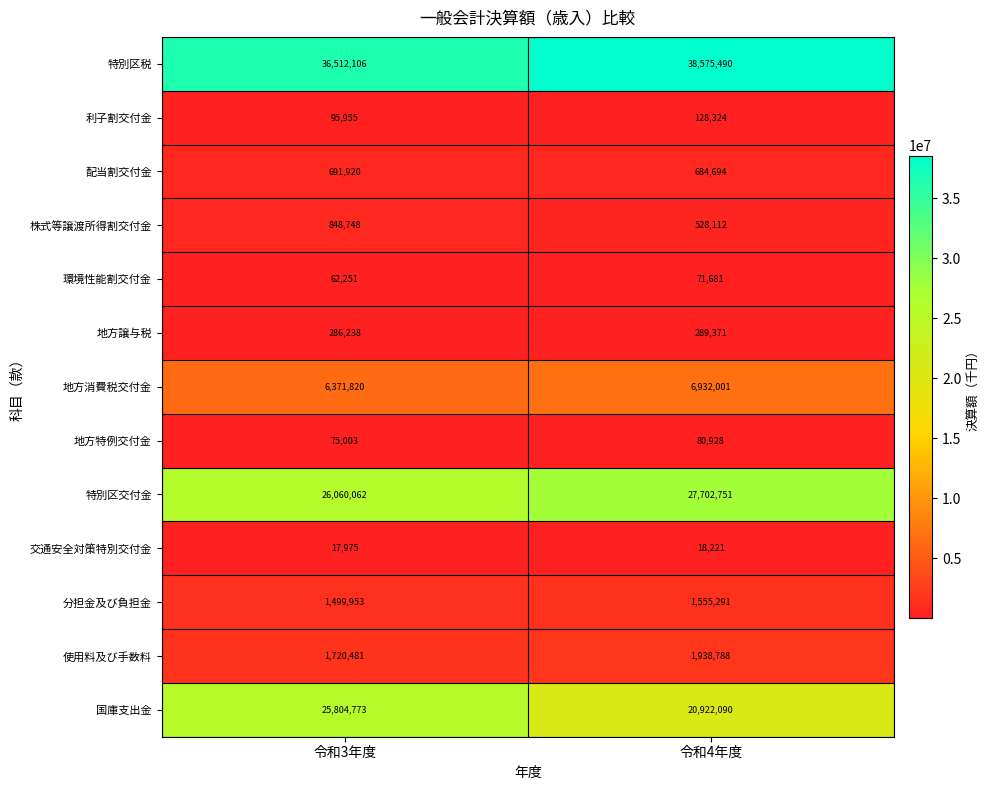

The 国庫支出金 series shows 10027923 at 令和4年度. True or false?

False